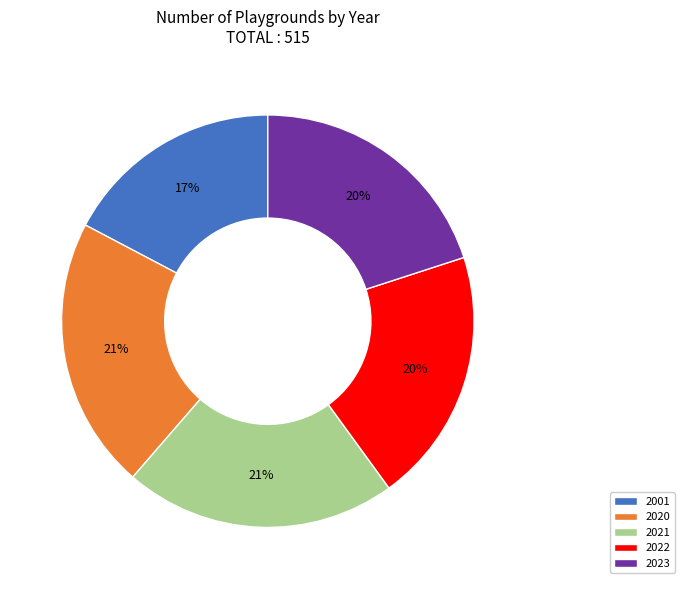

Which has a higher value, 2001 or 2020?

2020